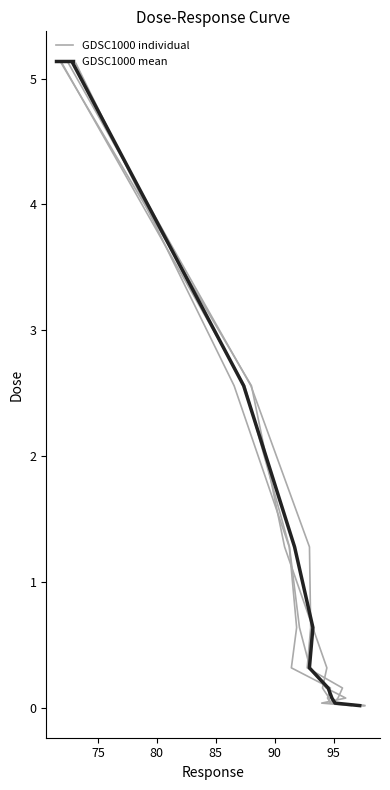

Between 90 and 75, which is larger?

90